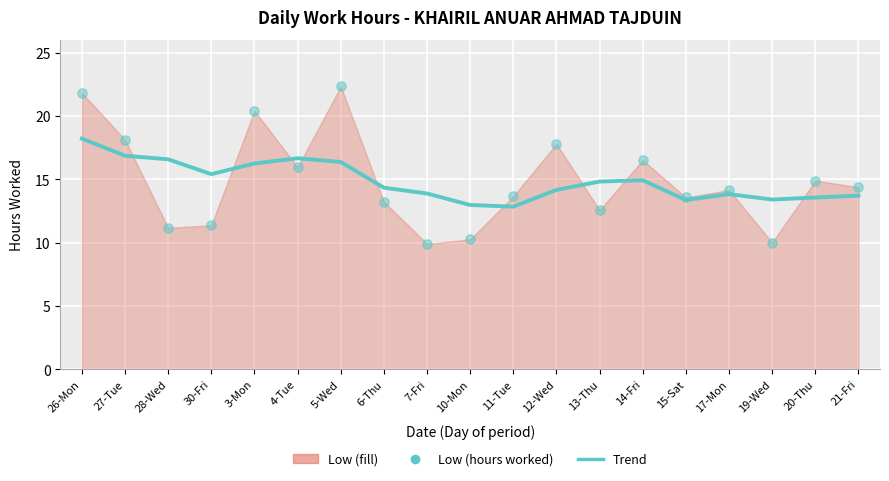

Which series reaches the minimum Y coordinate?

Low (hours worked)